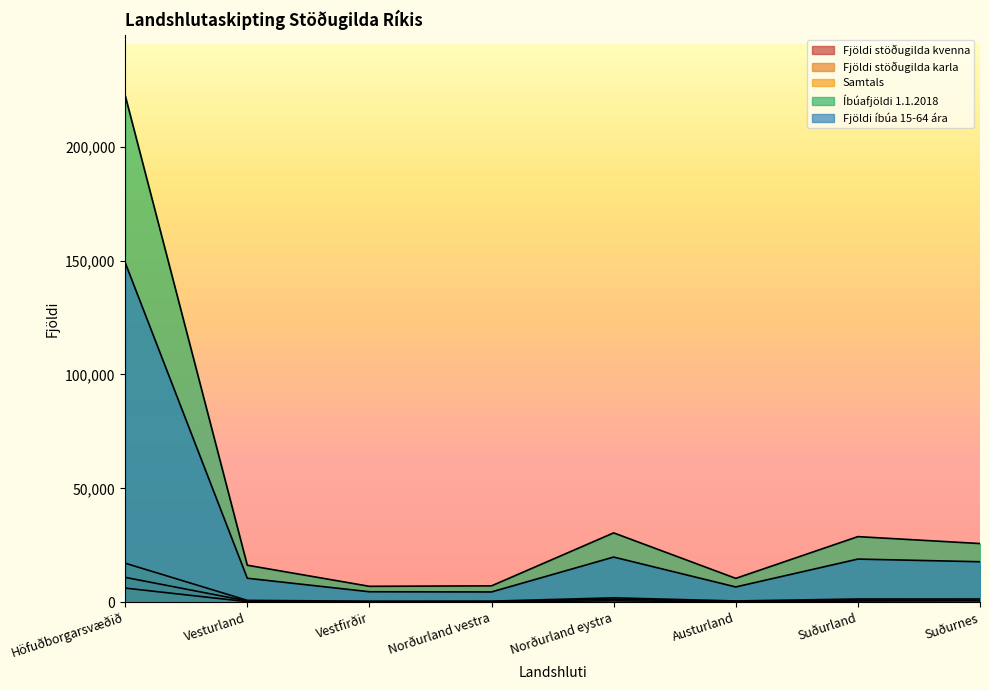

Does the chart display data point markers on the line(s)?

No